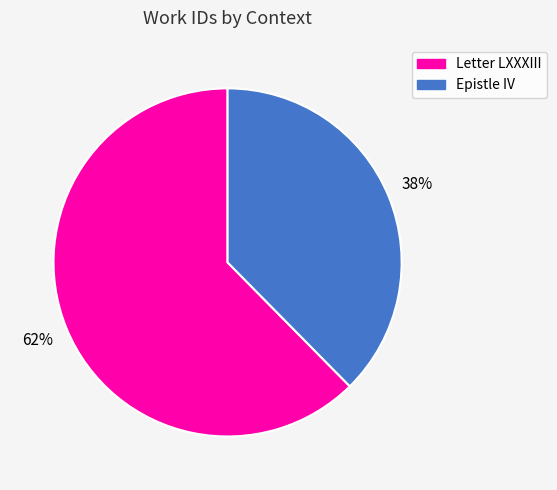

To the nearest percent, what is the combined percentage of Letter LXXXIII and Epistle IV?

100%